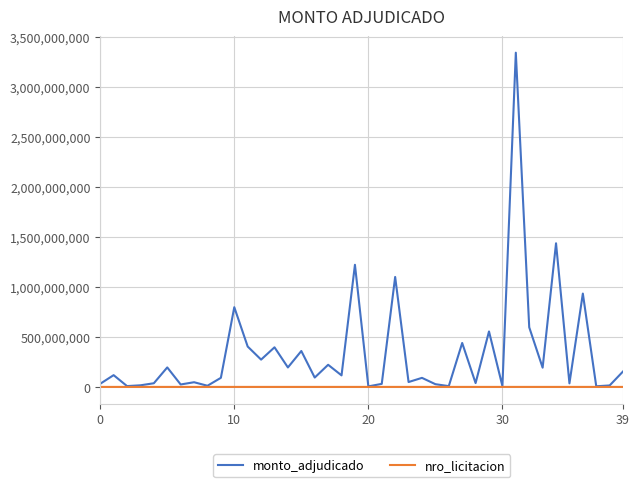

Which series has the largest range (max minus min)?

monto_adjudicado